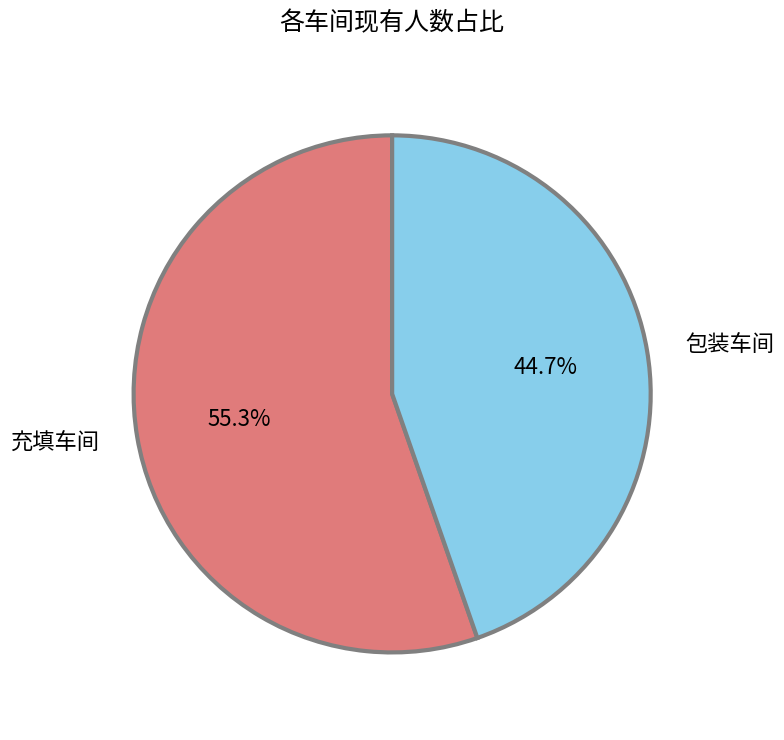

How many segments does this pie chart have?

2